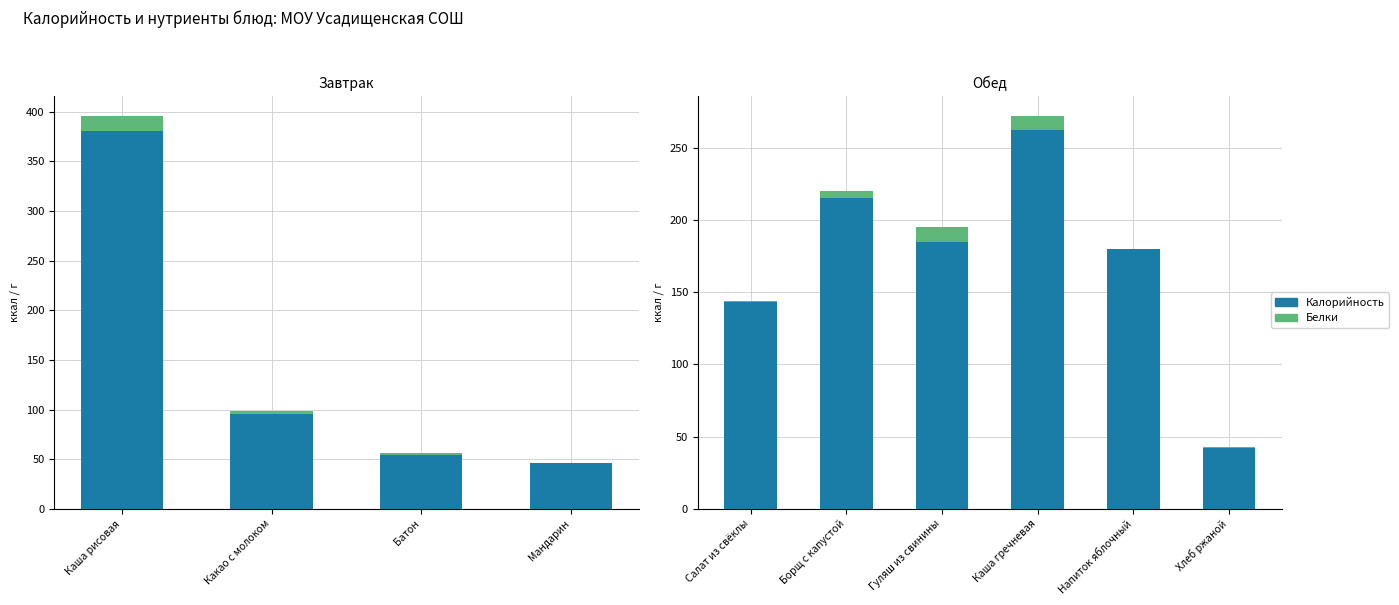

Is the value of Калорийность at Каша гречневая greater than the value of Белки at Борщ с капустой?

Yes